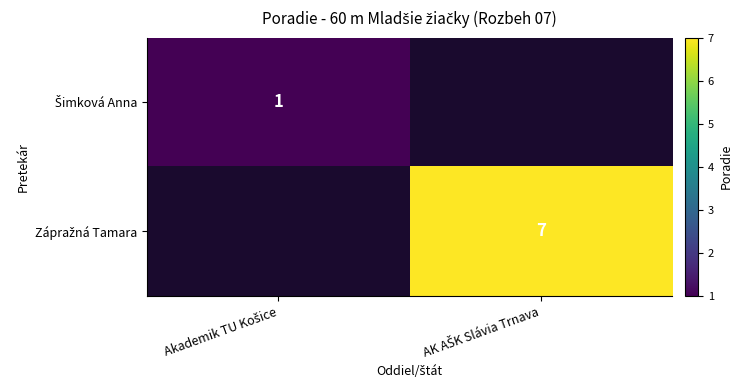

What is the maximum value for Šimková Anna?

1.0